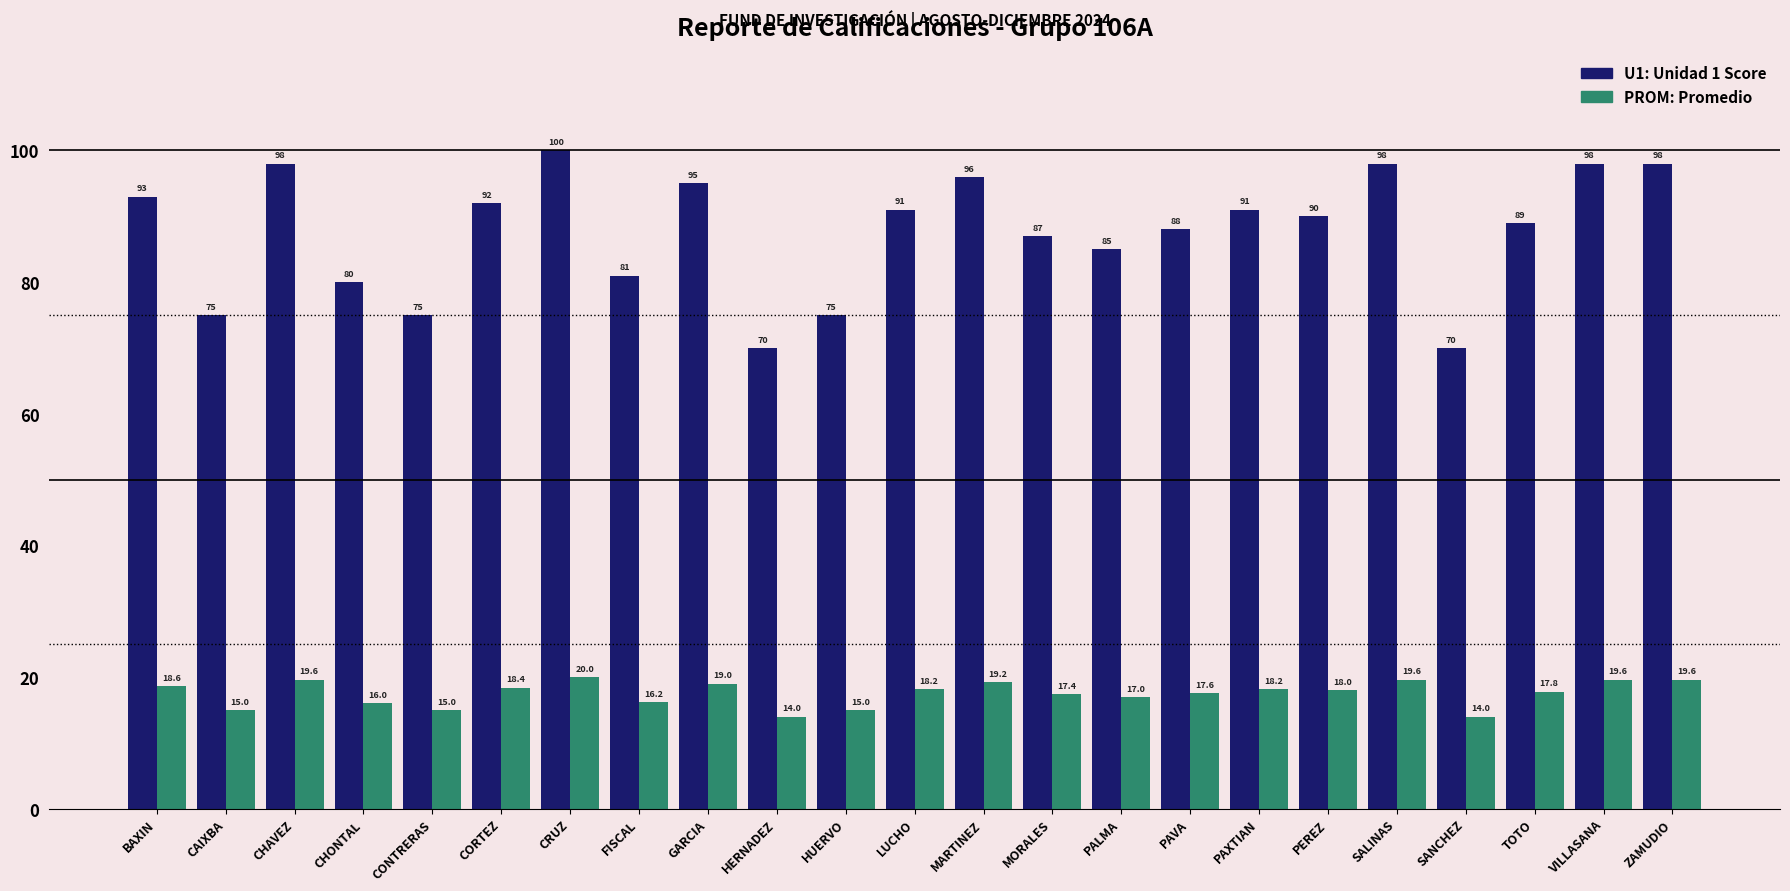

Which category has the highest value across all series?

CRUZ